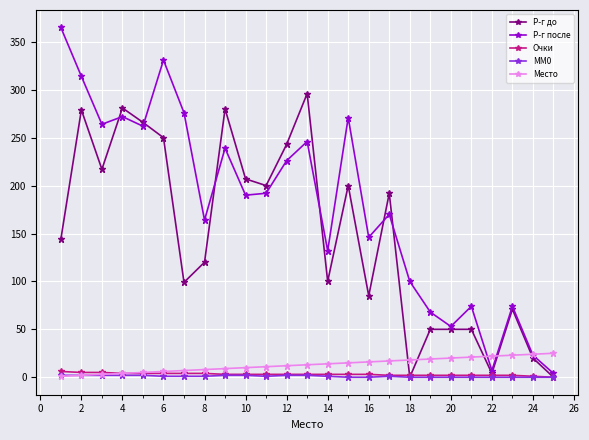

Which series has the largest range (max minus min)?

Р-г после